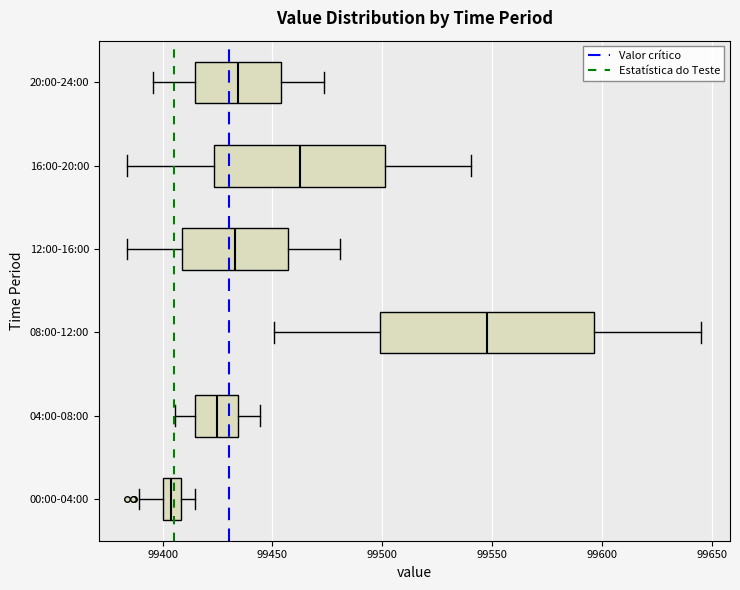

Where does the median line of the box for 12:00-16:00 sit on the x-axis? The values are not printed on the chart, so give them approximately, as read against the axis.

99435